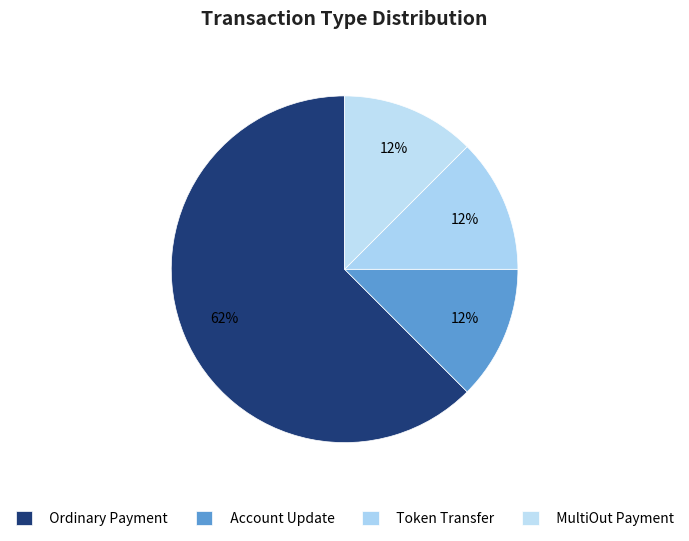

The Token Transfer slice represents 12% of the pie. True or false?

True